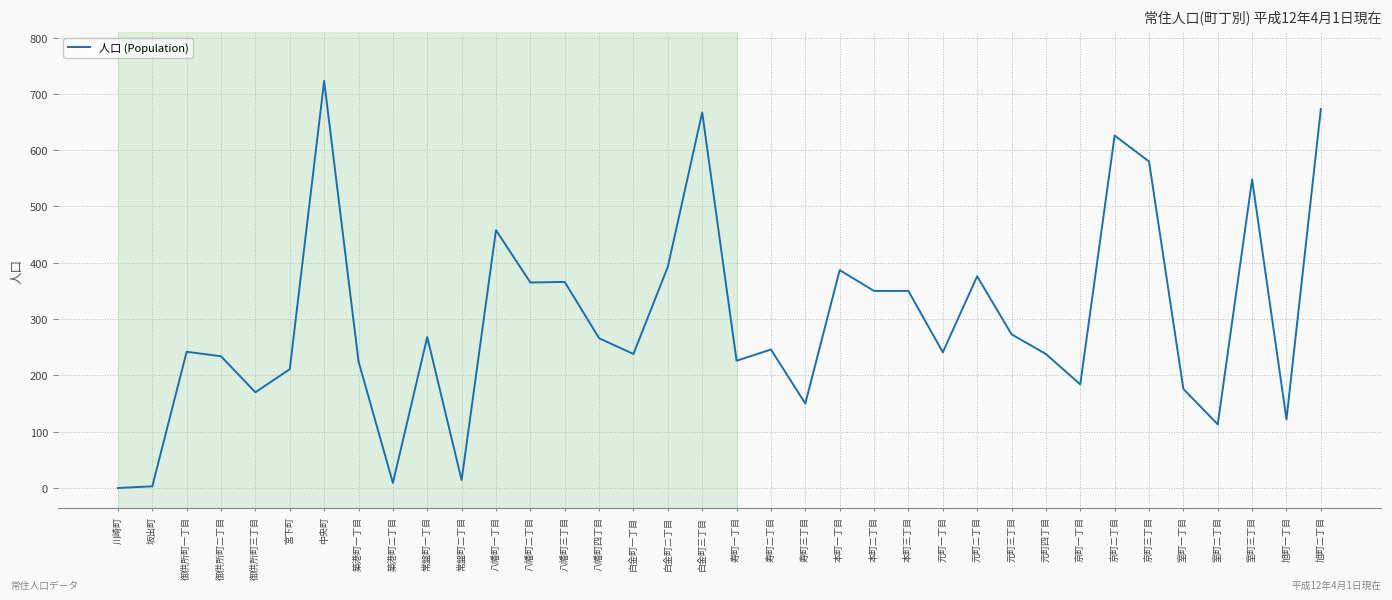

What value does the data have at 元町一丁目?

241